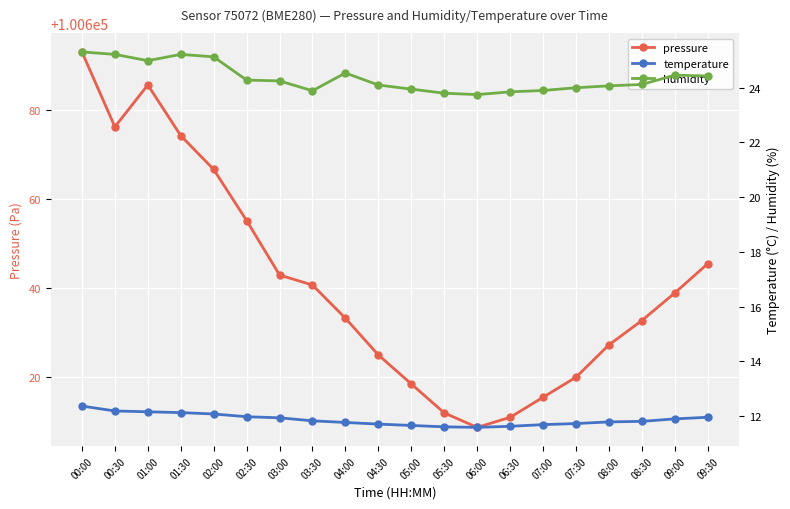

Is this an area chart (filled region under the line)?

No